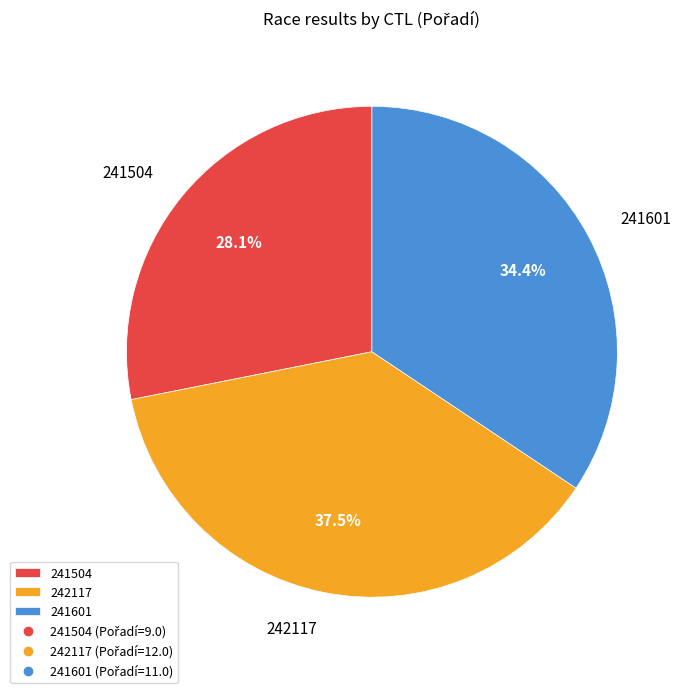

How much of the chart is everything except 241601?

65.6%